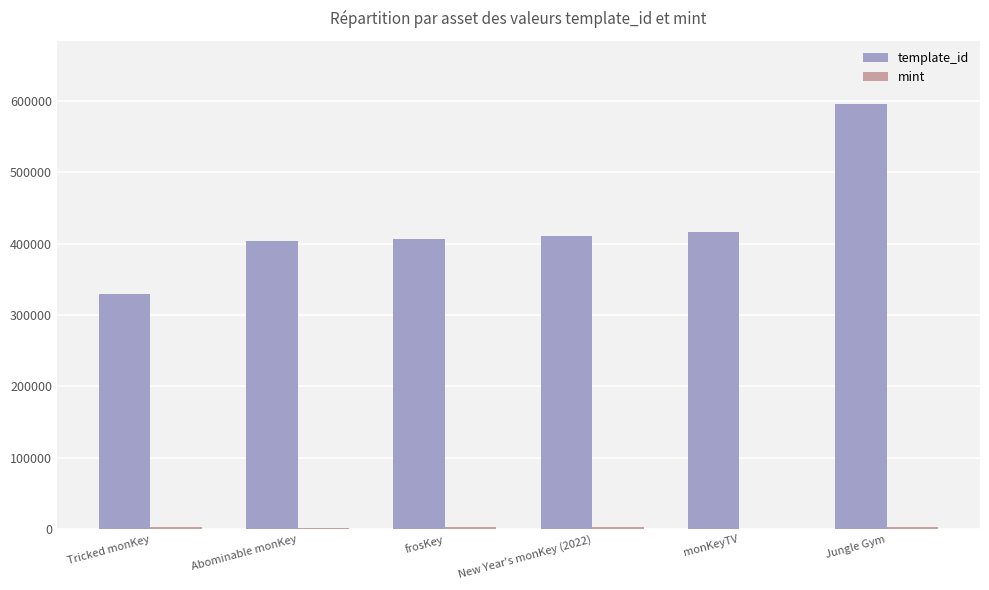

Which label corresponds to the largest value in the chart?

Jungle Gym